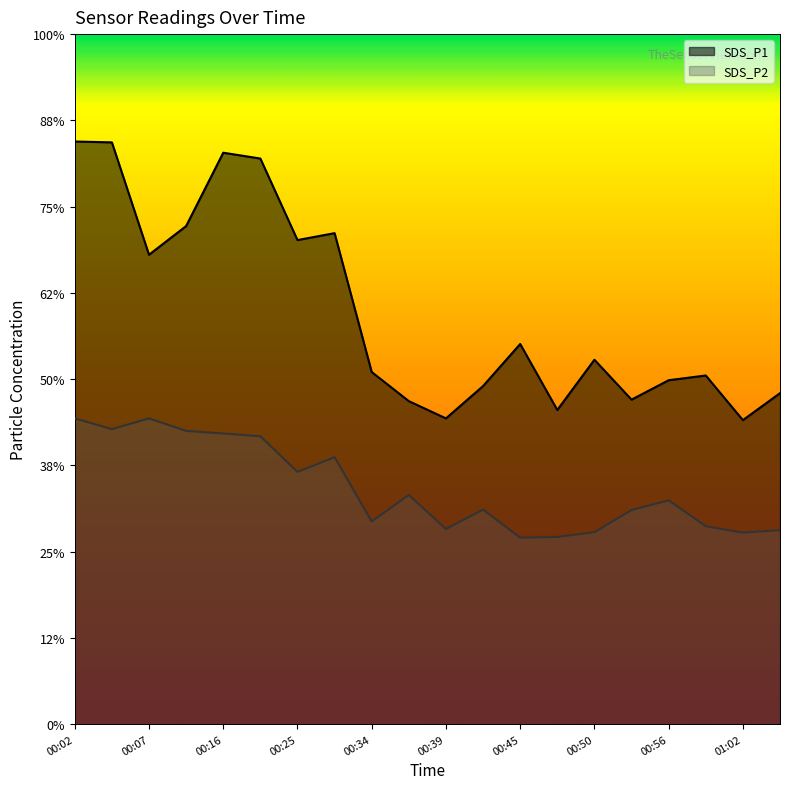

Rank the series by their average value, from highest to lowest.

SDS_P1, SDS_P2